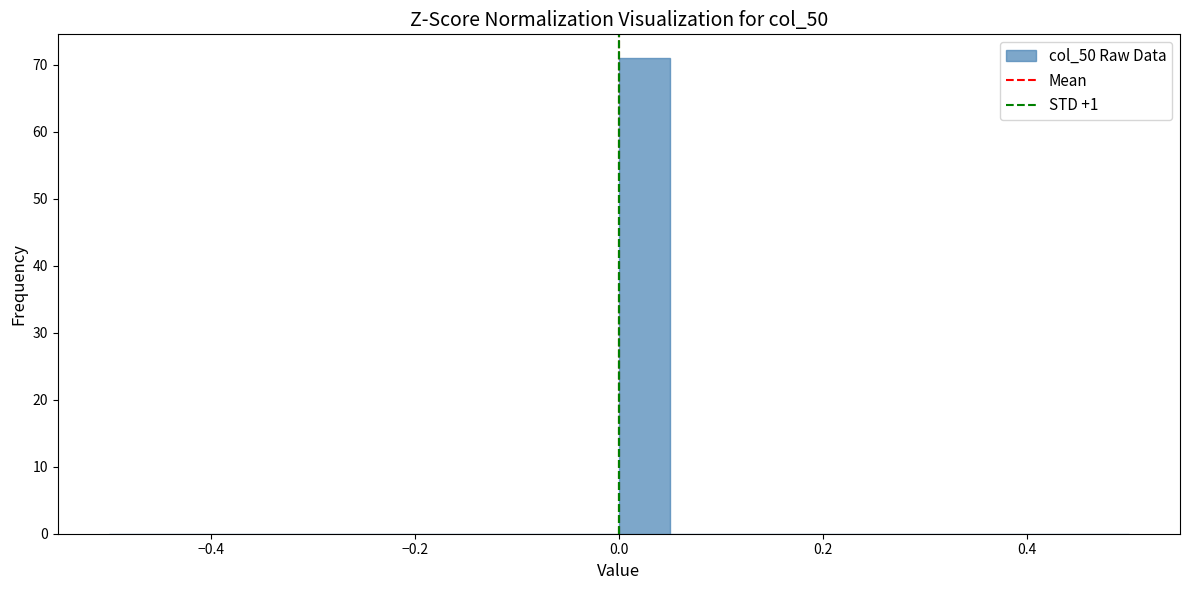

Around what value on the x-axis is the tallest bar? Give the approximate position of its centre, as read against the axis.

0.02